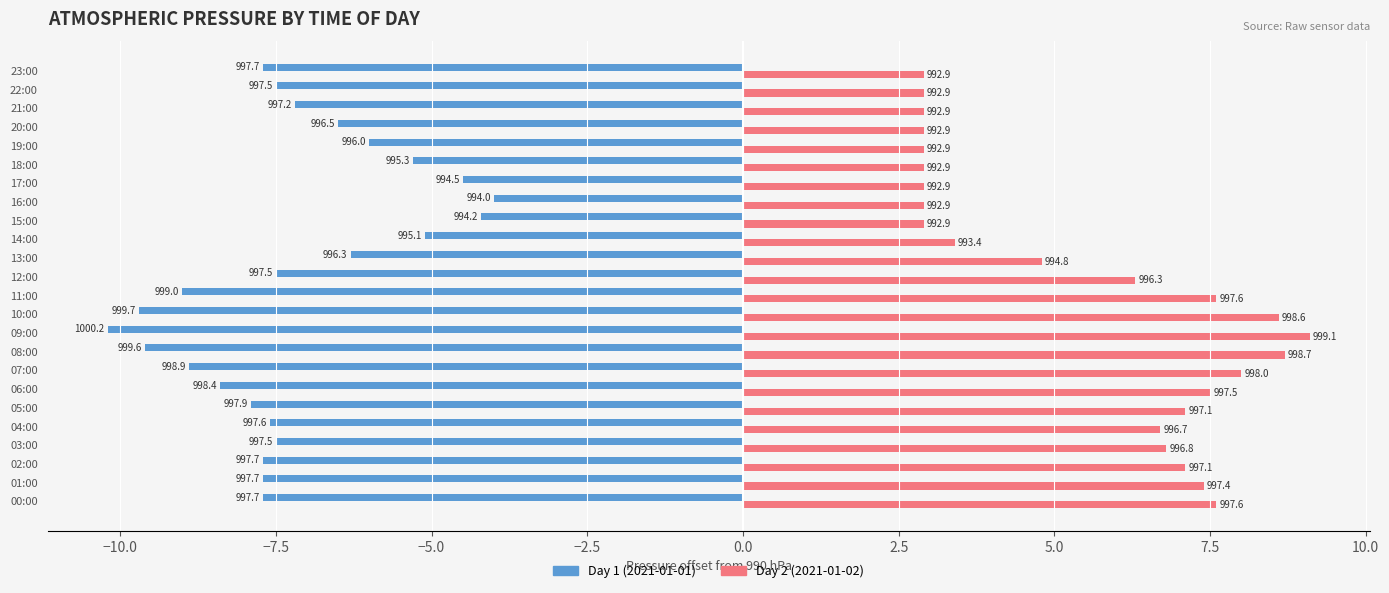

What are all the series names shown in the legend?

Day 1 (2021-01-01), Day 2 (2021-01-02)